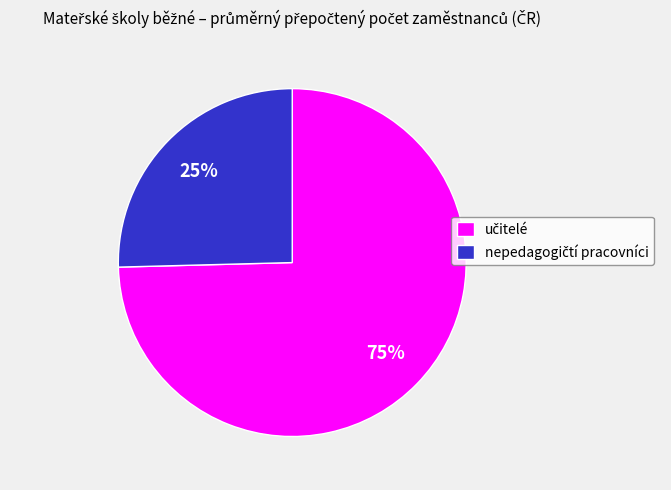

Does any single category account for the majority?

Yes